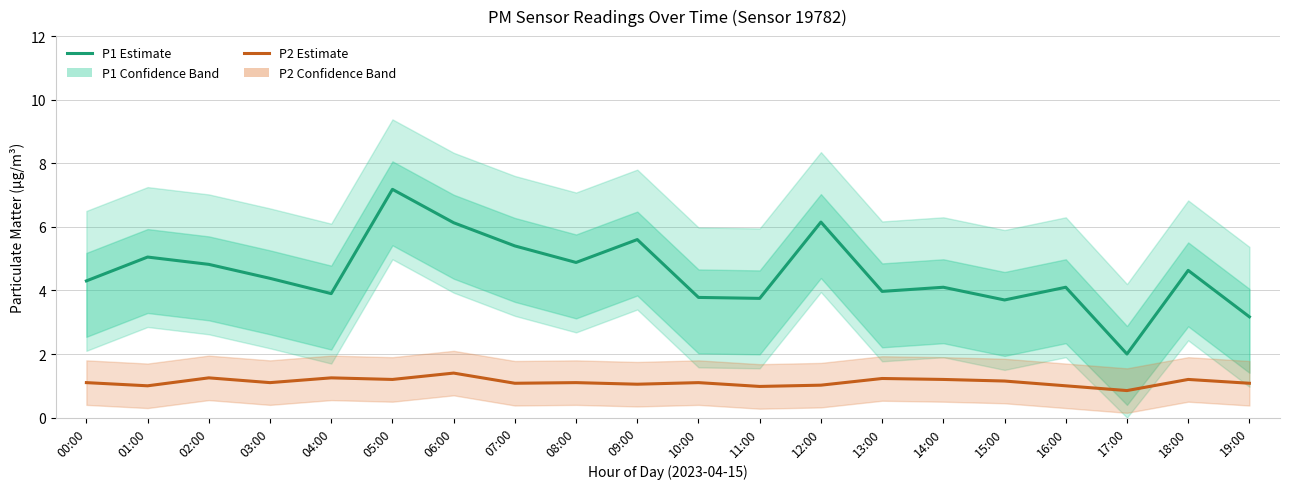

Which series has the largest total across all categories?

P1 (Estimate)